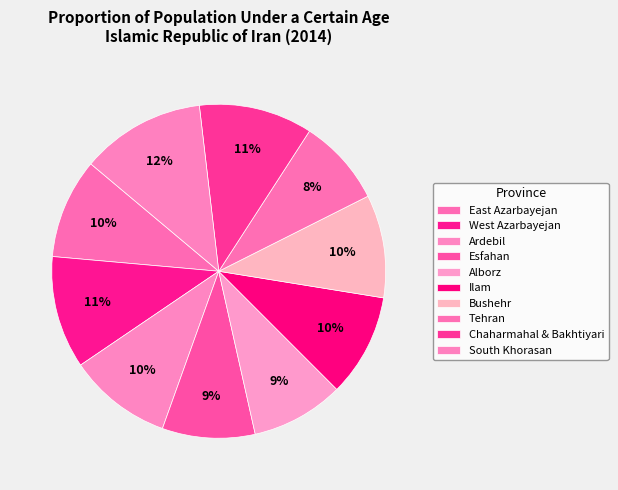

Count the number of slices in the pie.

10